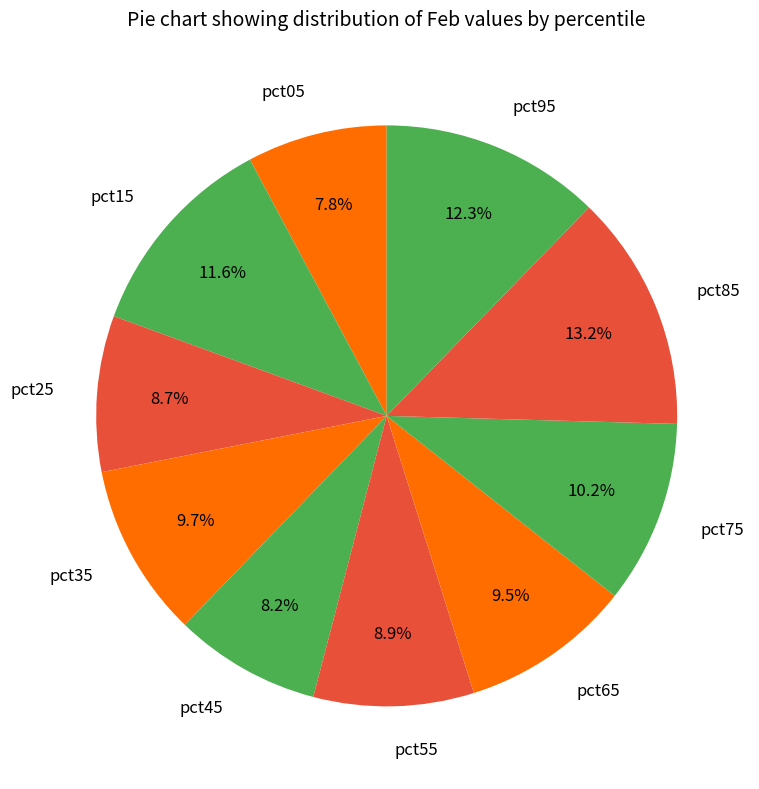

Does pct95 represent more than half of the total?

No